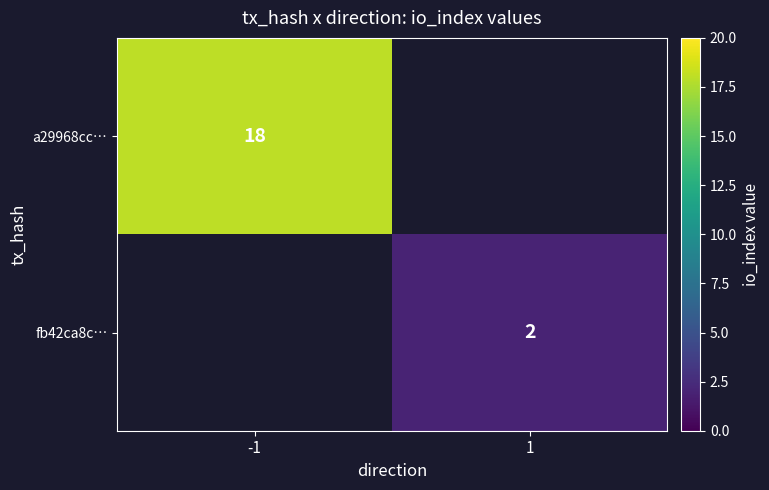

Is it true that fb42ca8c… equals 3 at 1?

False